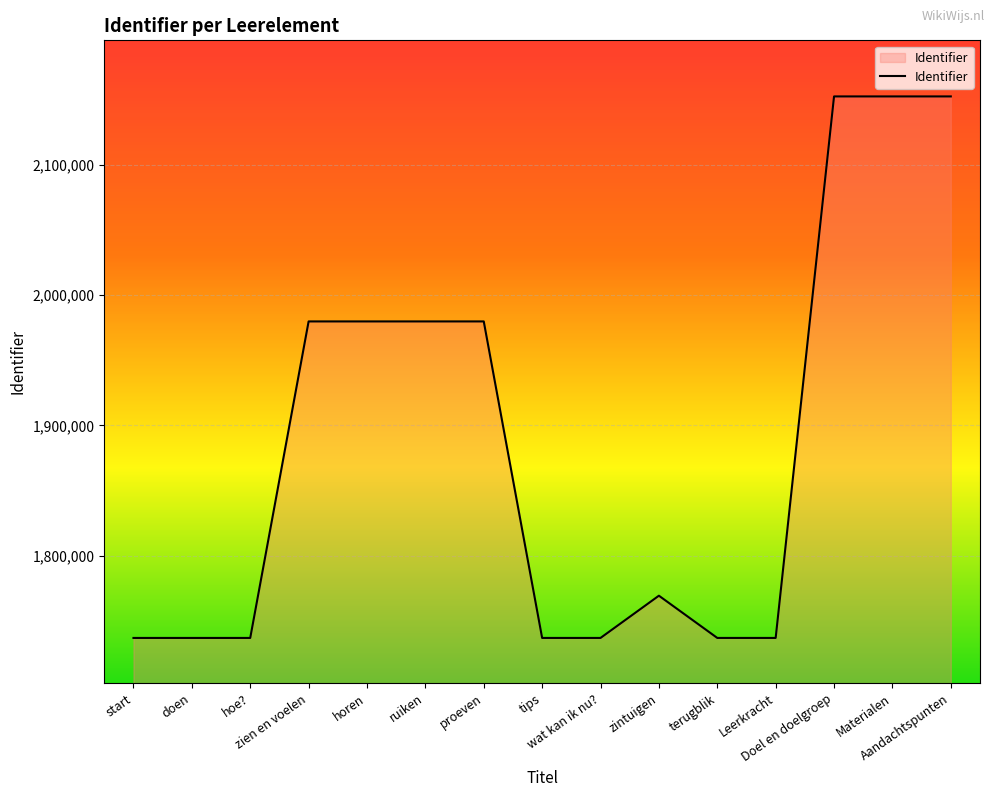

The chart shows a value of 702113 at tips. True or false?

False